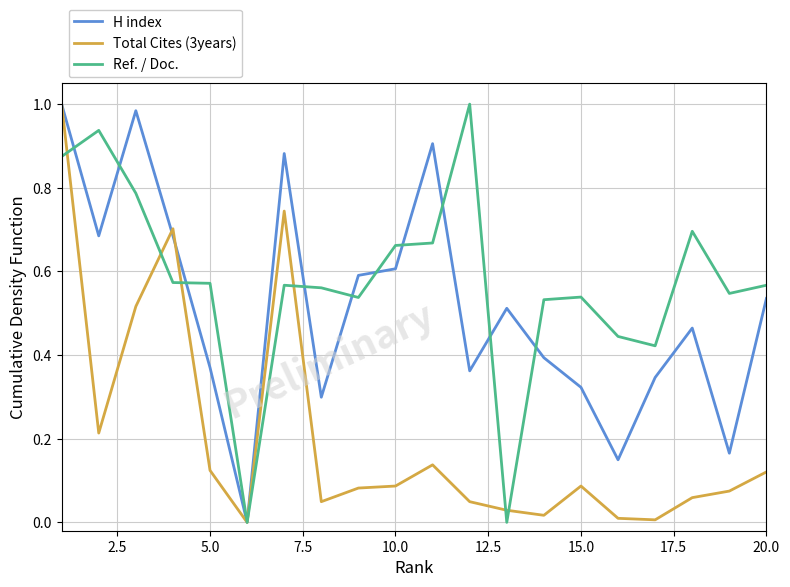

Which series has the largest total across all categories?

Ref. / Doc.